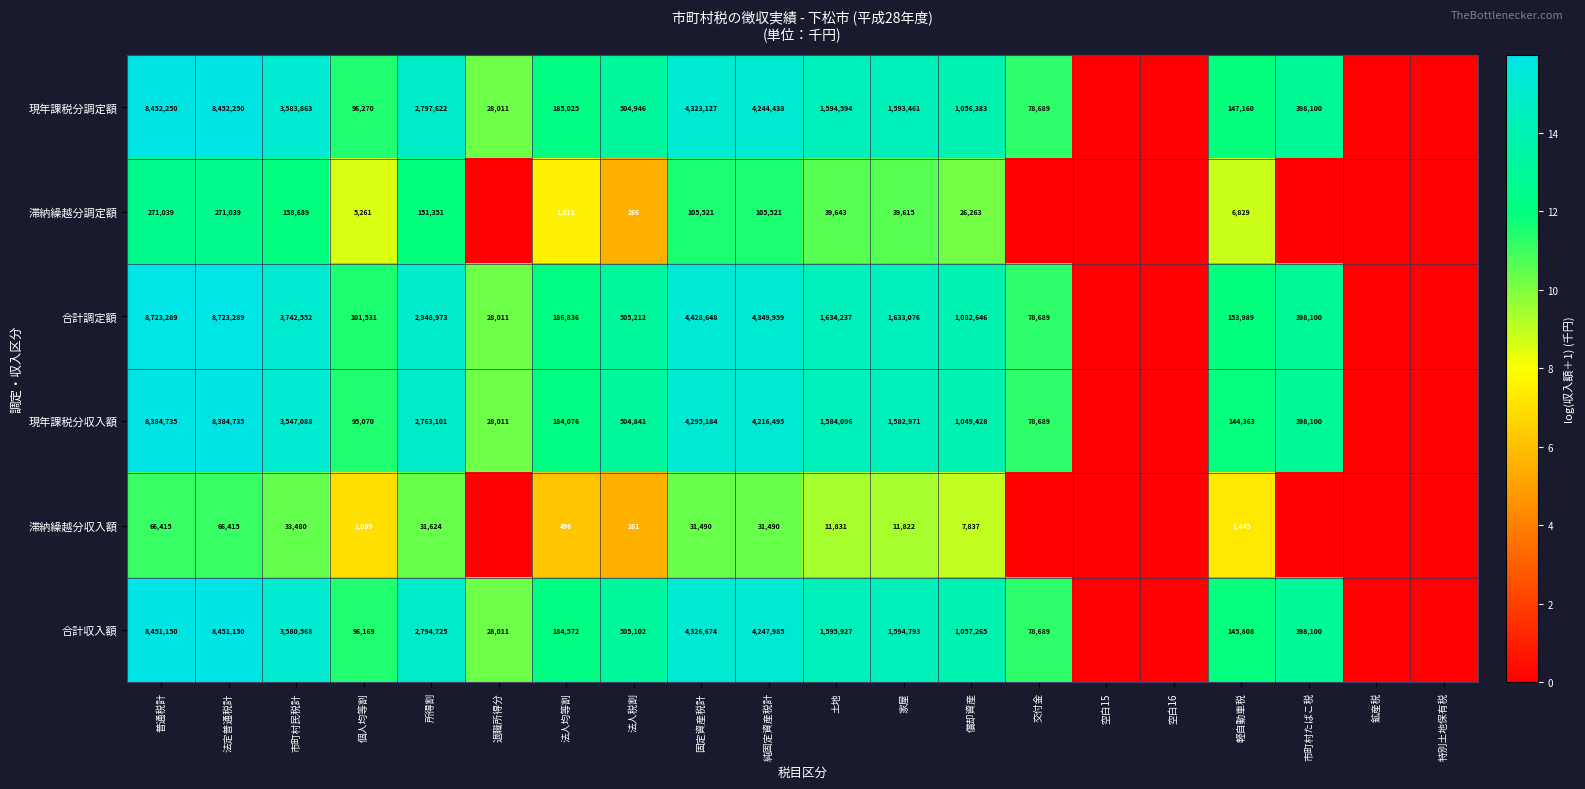

Which has a higher value, 市町村たばこ税 or 空白15?

市町村たばこ税